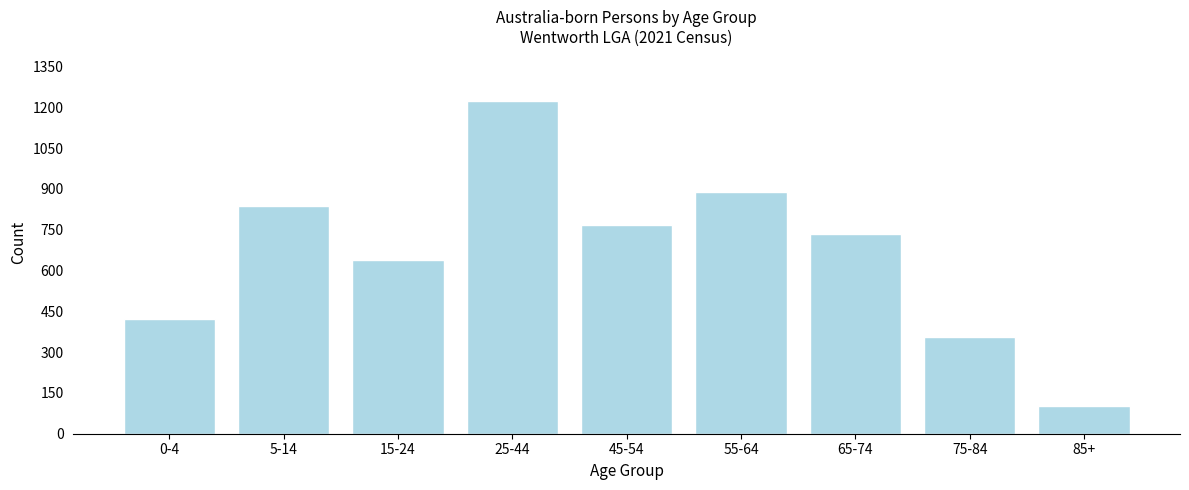

Reading right to left, transcribe all the data shown in this chart.

85+=103	75-84=356	65-74=734	55-64=890	45-54=768	25-44=1224	15-24=638	5-14=836	0-4=421